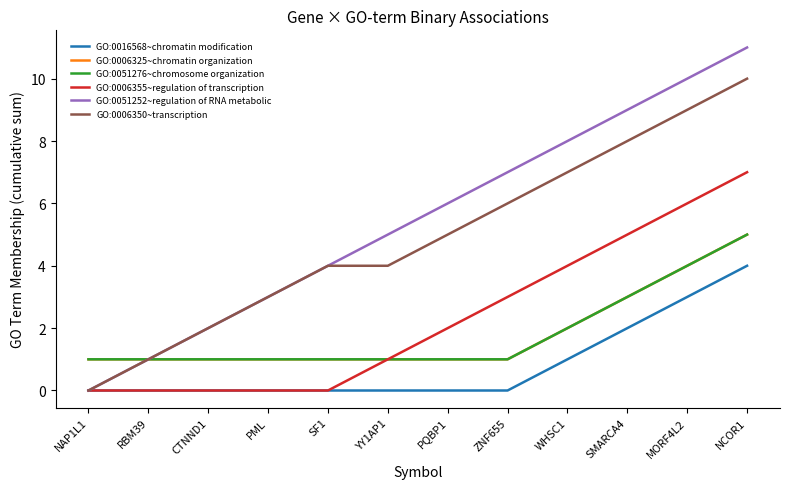

Which series changed the most between ZNF655 and SMARCA4?

GO:0016568~chromatin modification